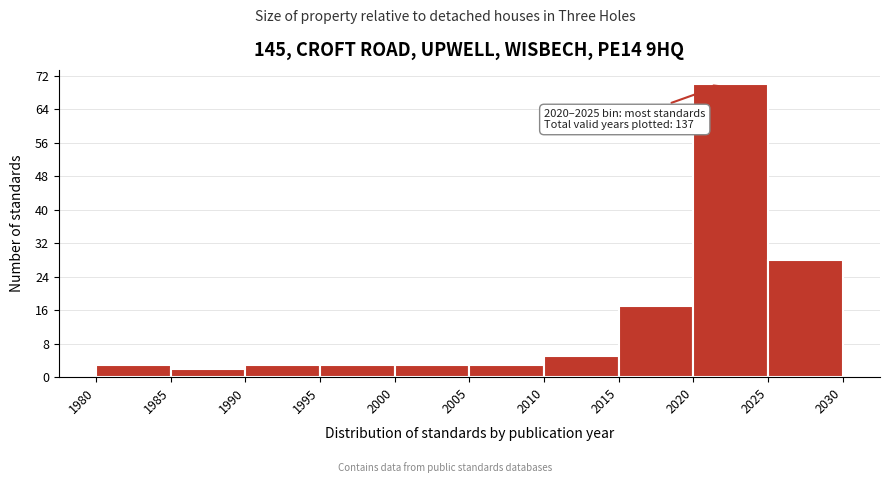

Over which range of the x-axis is the bar tallest?

2020 to 2025